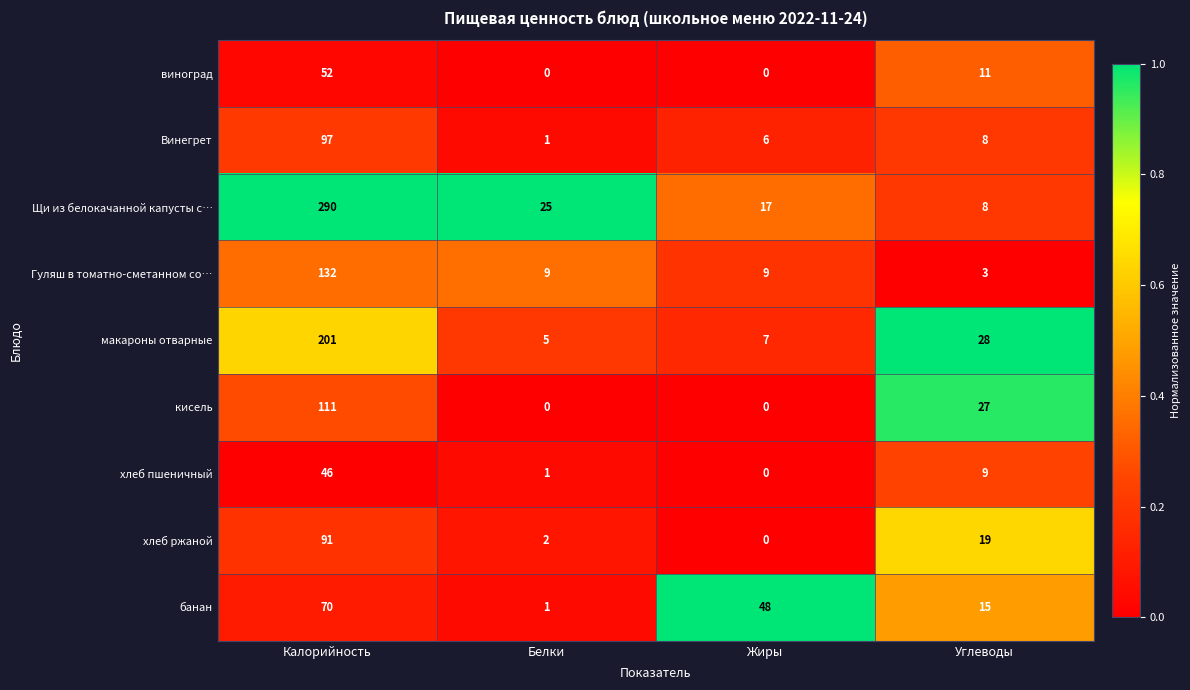

Which series has the widest spread of values?

Щи из белокачанной капусты с…